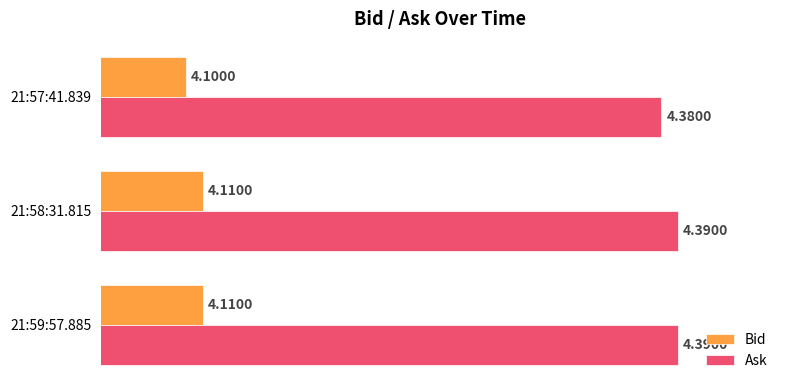

At how many categories does at least one series exceed 4?

3